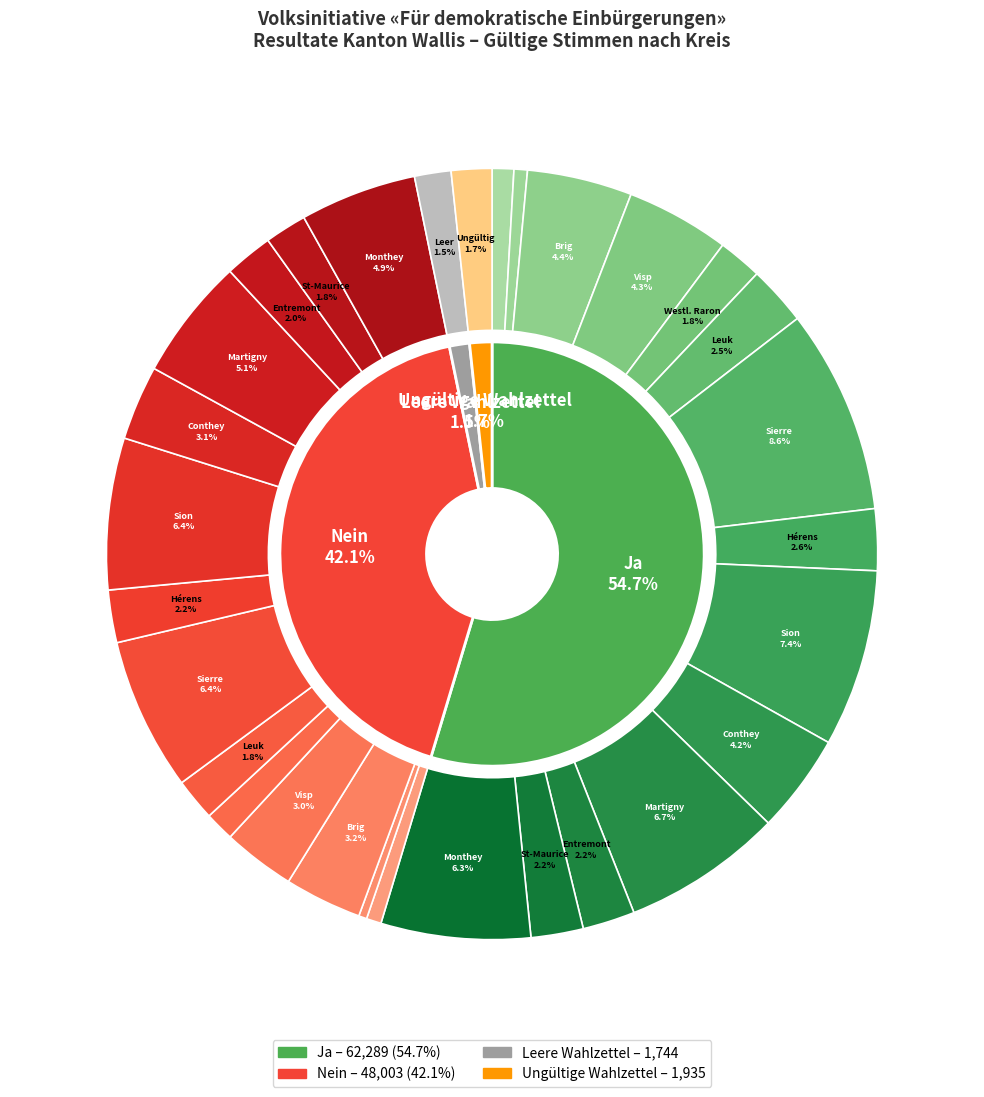

Is the sum of Nein and Ja greater than half?

Yes